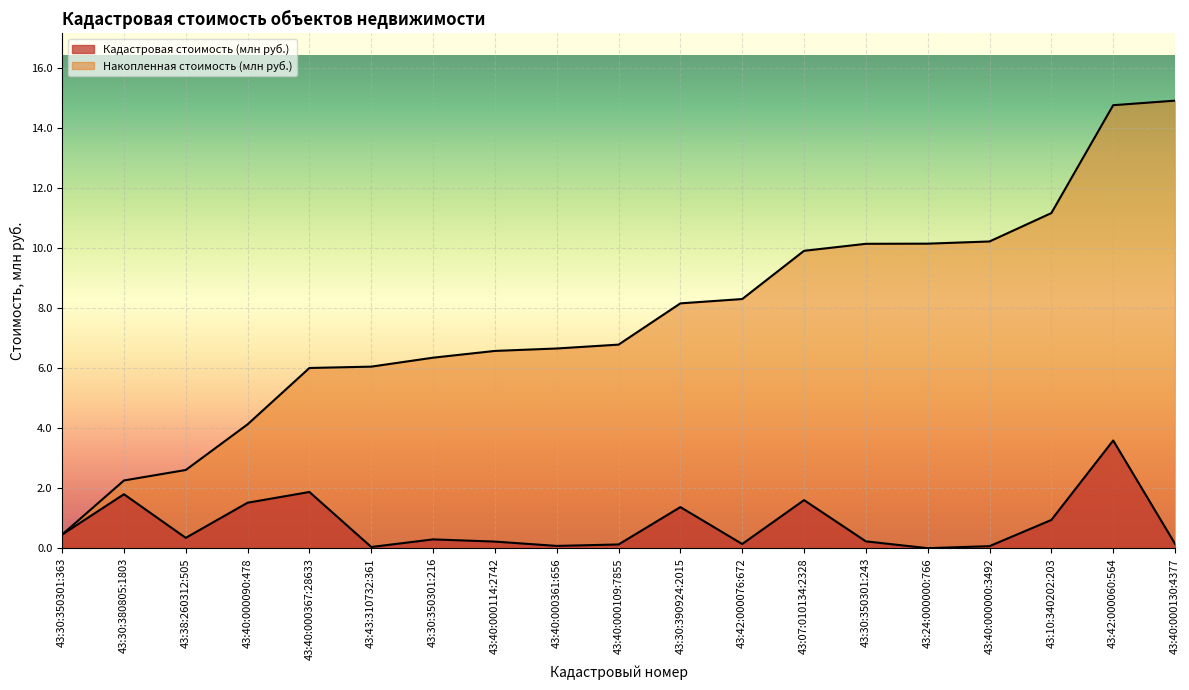

Reading right to left, what are all the values shown in this chart?

Кадастровая стоимость (млн руб.): 0.2	3.6	0.9	0.1	0.0	0.2	1.6	0.1	1.4	0.1	0.1	0.2	0.3	0.0	1.9	1.5	0.3	1.8	0.5
Накопленная стоимость (млн руб.): 14.9	14.7	11.2	10.2	10.1	10.1	9.9	8.3	8.2	6.8	6.7	6.6	6.3	6.0	6.0	4.1	2.6	2.3	0.5